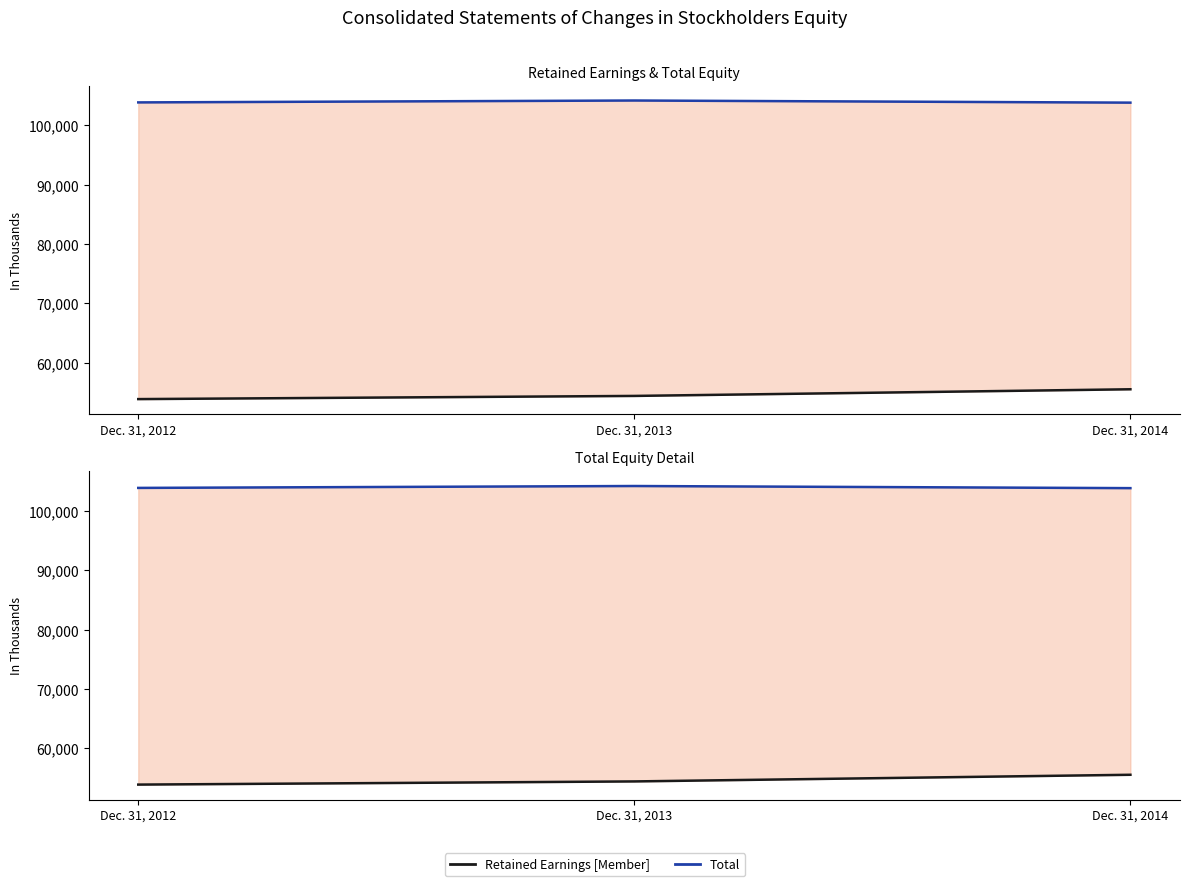

Reading left to right, extract all data points from this chart.

Retained Earnings [Member]: 53893	54428	55548
Total: 103849	104168	103810